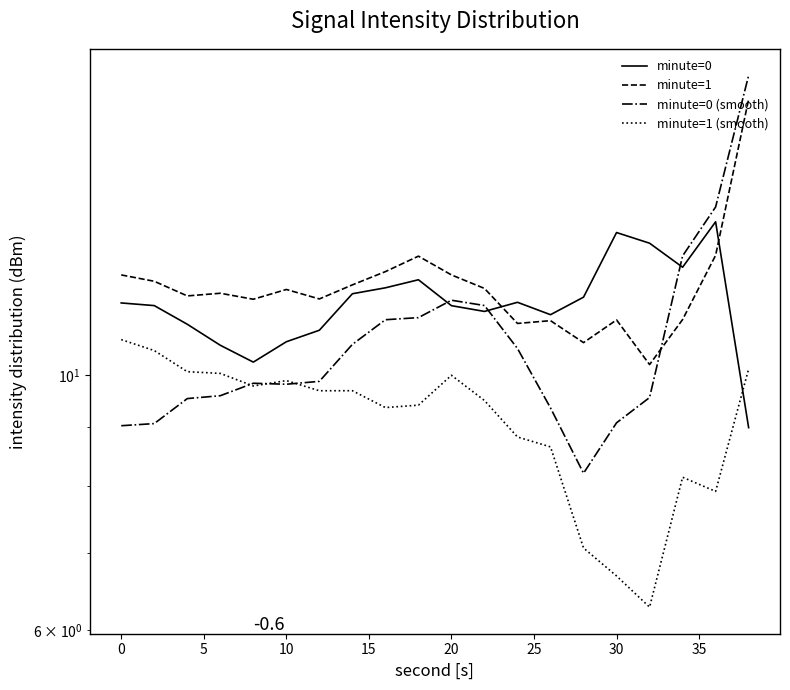

What is the difference between the second highest and minimum values in the minute=0 series?

4.3